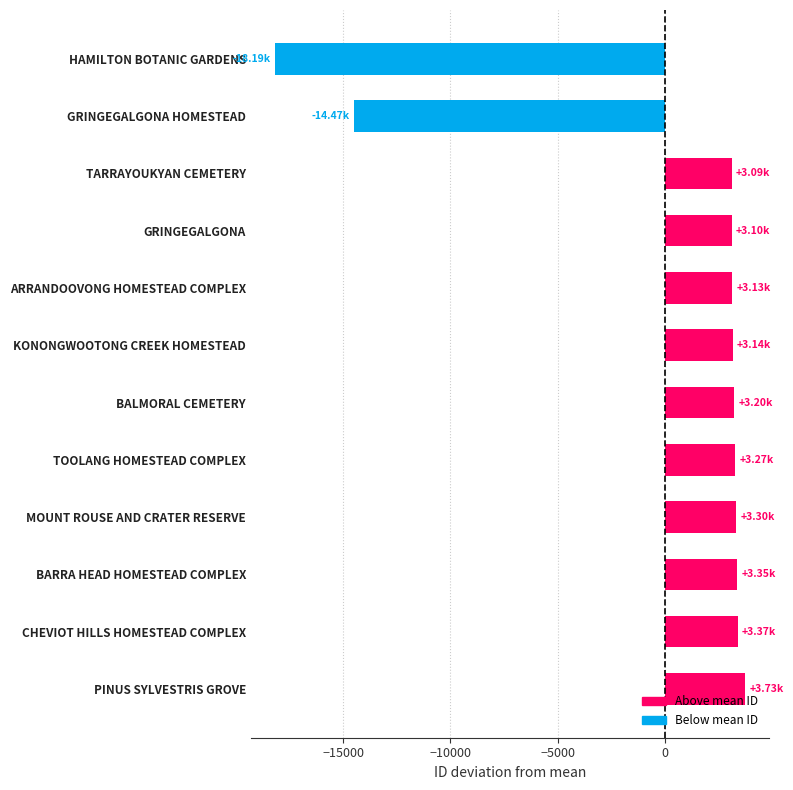

How many bars are there in total?

12